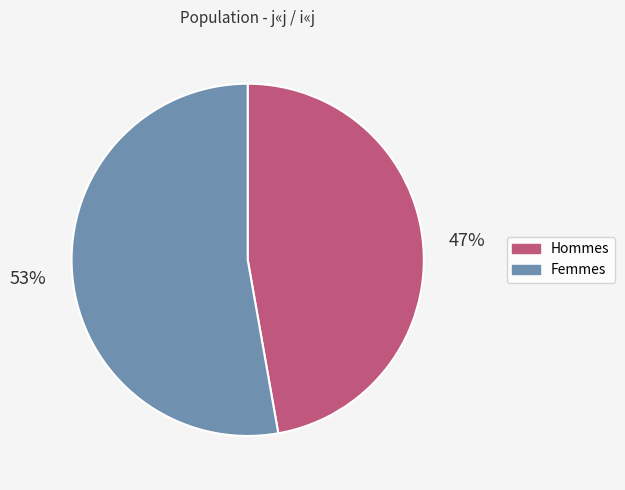

To the nearest percent, what portion does Hommes represent?

47%